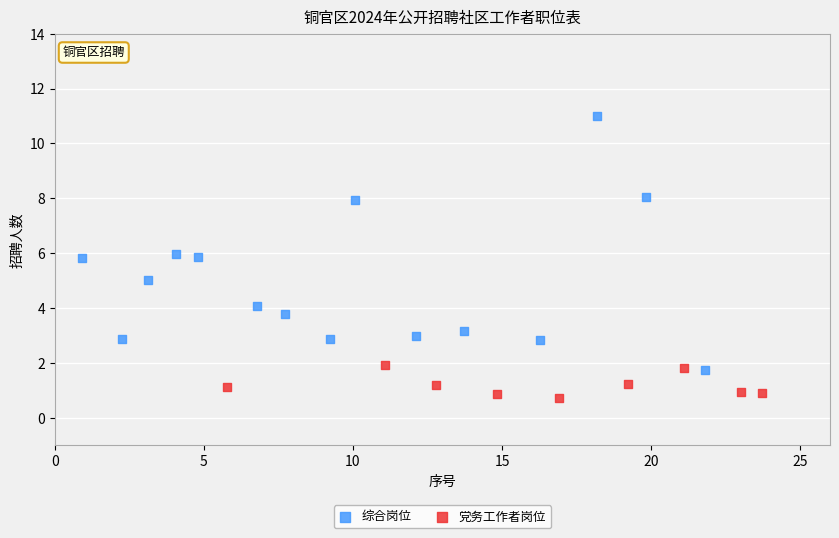

Which series contains the lowest Y value?

党务工作者岗位